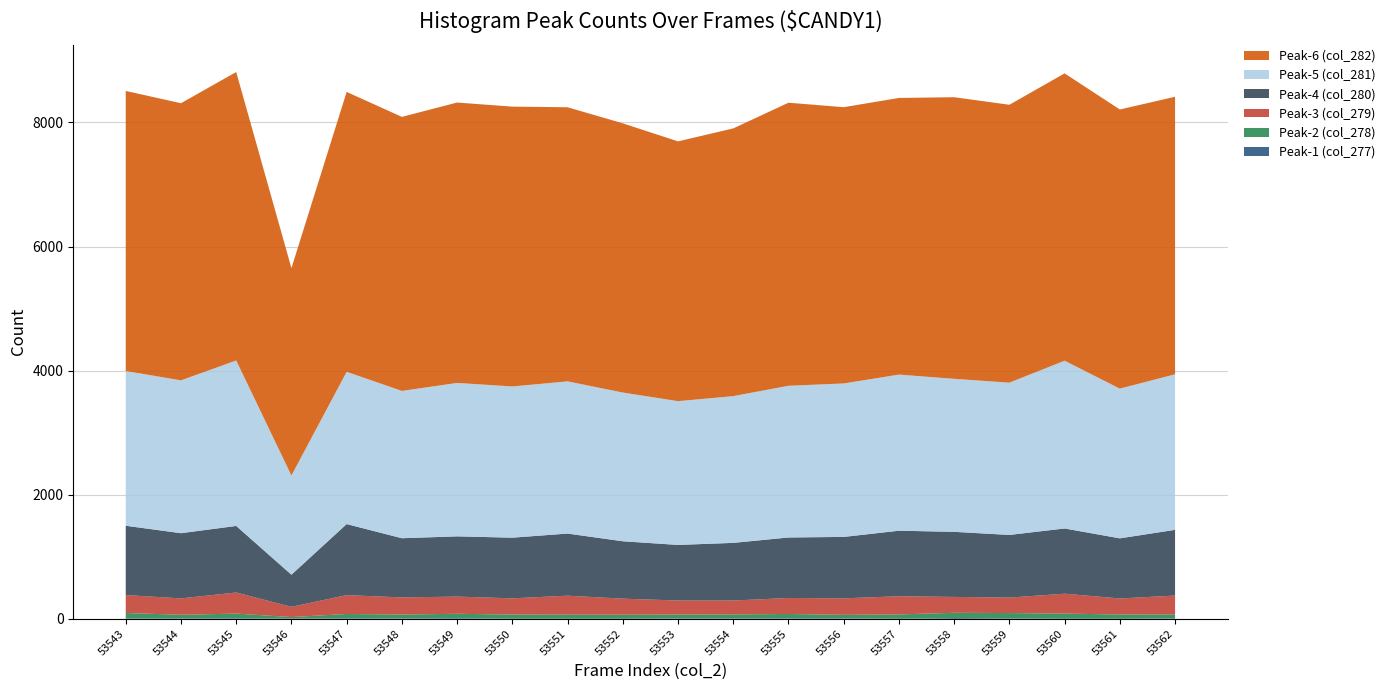

Reading left to right, extract all data points from this chart.

Peak-1 (col_277): 5	7	8	3	8	5	10	1	1	1	6	5	7	7	1	13	6	1	1	7
Peak-2 (col_278): 89	58	76	25	70	64	71	68	66	65	63	66	71	57	70	84	87	83	69	64
Peak-3 (col_279): 289	264	340	165	304	276	277	261	306	259	226	224	258	266	293	256	249	321	258	304
Peak-4 (col_280): 1117	1051	1073	518	1145	954	971	978	1001	925	896	929	975	990	1056	1049	1010	1051	969	1059
Peak-5 (col_281): 2494	2463	2667	1599	2454	2374	2473	2437	2453	2397	2317	2365	2445	2473	2516	2466	2454	2704	2413	2507
Peak-6 (col_282): 4514	4467	4649	3342	4511	4417	4519	4510	4418	4339	4187	4315	4562	4453	4459	4539	4479	4631	4499	4473